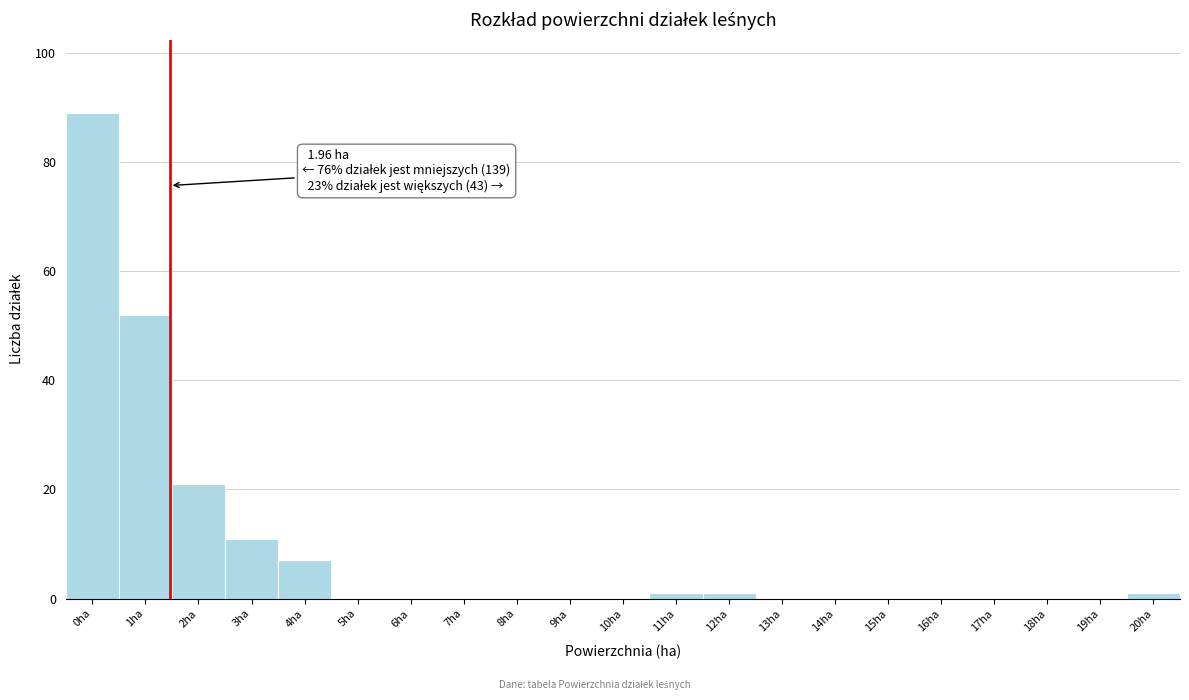

Reading left to right, extract all data points from this chart.

0ha=89	1ha=52	2ha=21	3ha=11	4ha=7	5ha=0	6ha=0	7ha=0	8ha=0	9ha=0	10ha=0	11ha=1	12ha=1	13ha=0	14ha=0	15ha=0	16ha=0	17ha=0	18ha=0	19ha=0	20ha=1